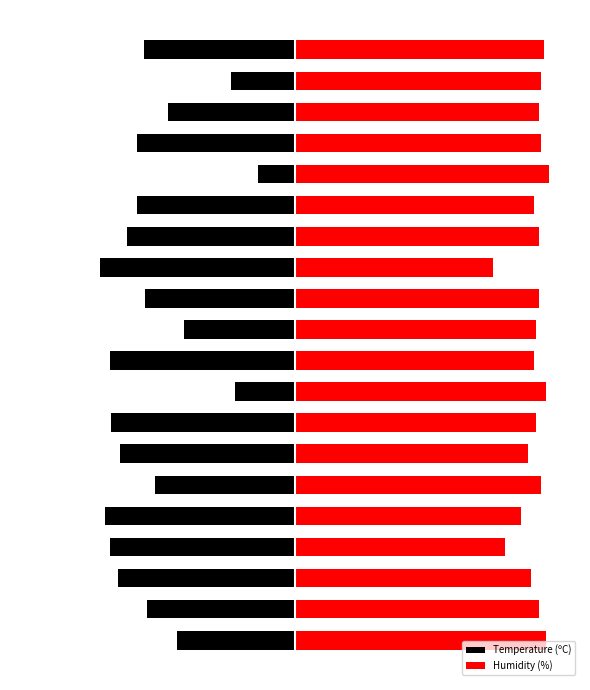

How many bars are there in each group?

2